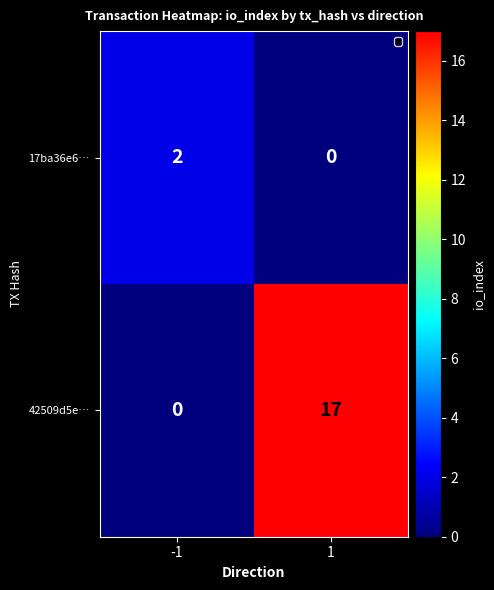

Reading right to left, list all the values displayed in this chart.

17ba36e6…: 0	2
42509d5e…: 17	0